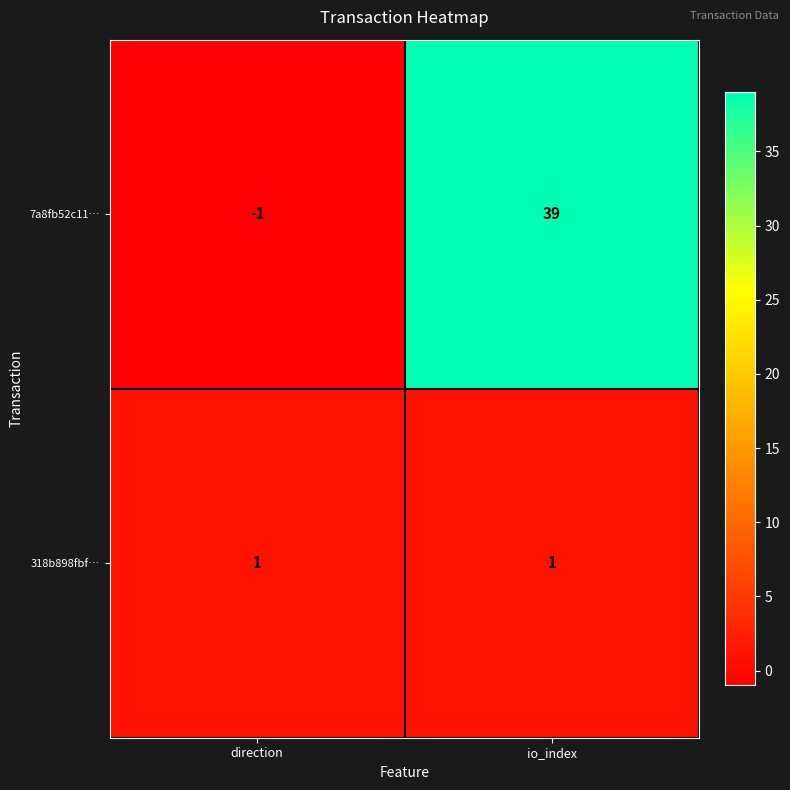

Reading left to right, extract all data points from this chart.

7a8fb52c11…: -1	39
318b898fbf…: 1	1